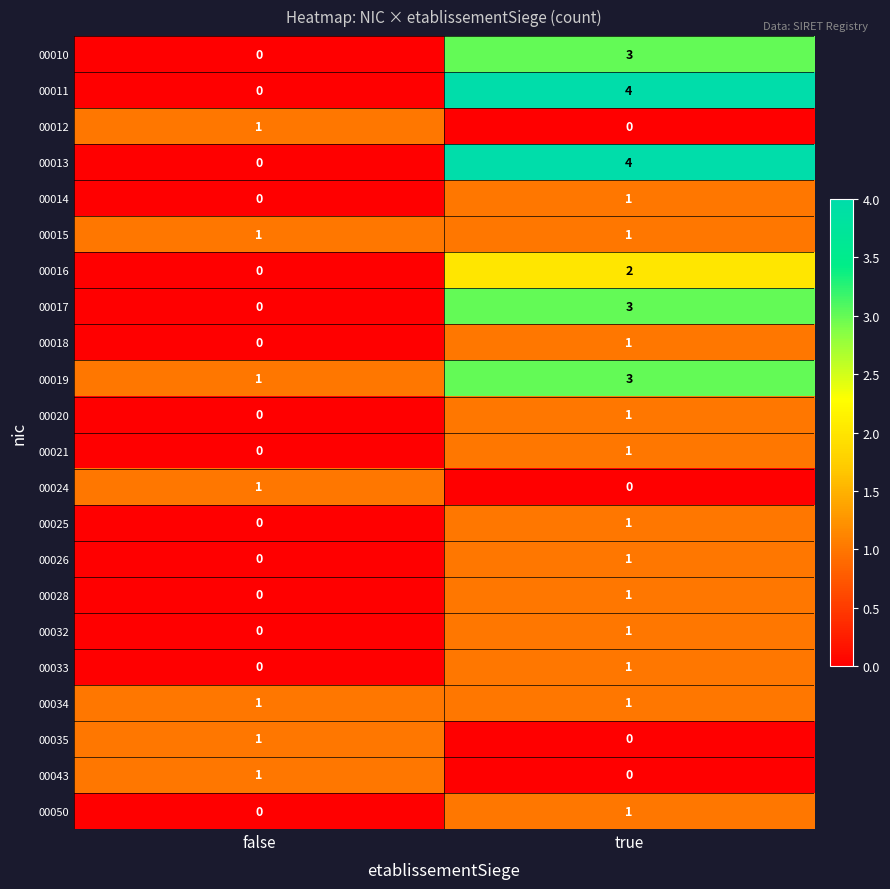

What is the total value across all series at true?

31